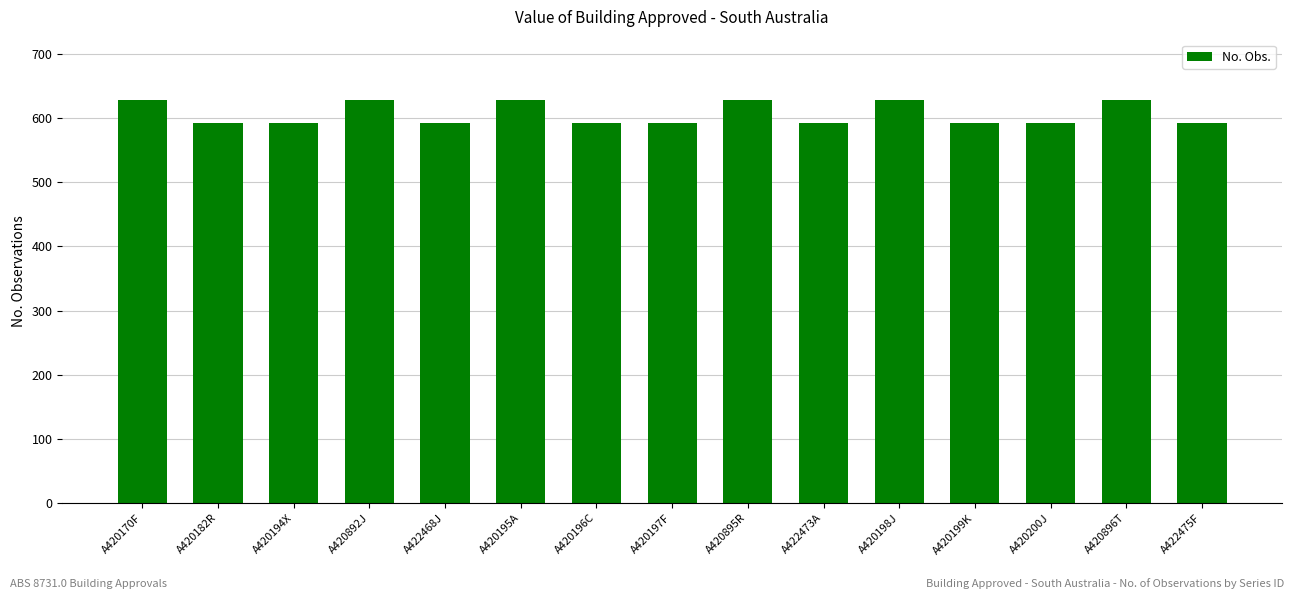

What is the maximum value shown in the chart?

628